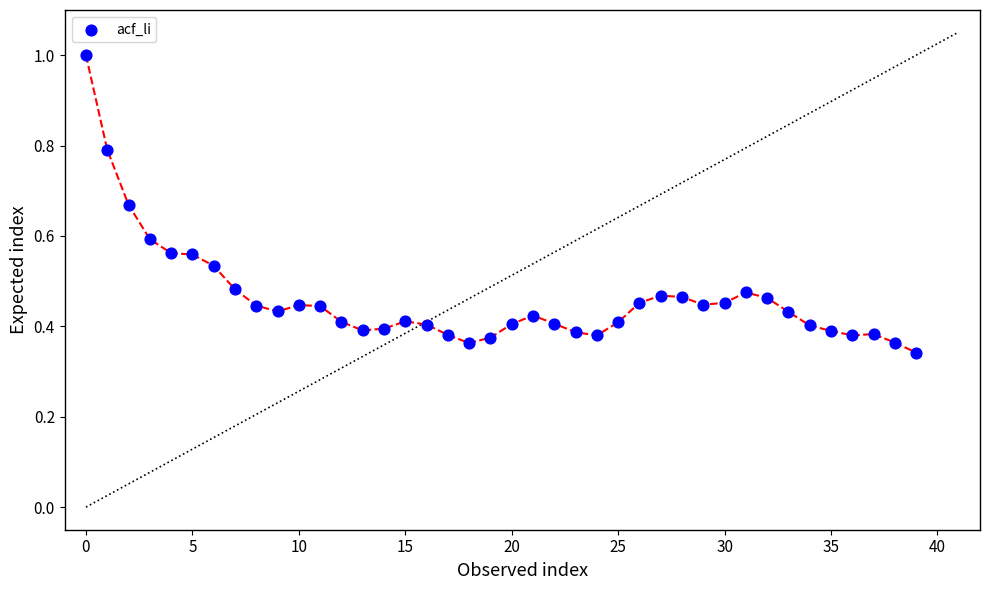

How many data points are displayed?

40